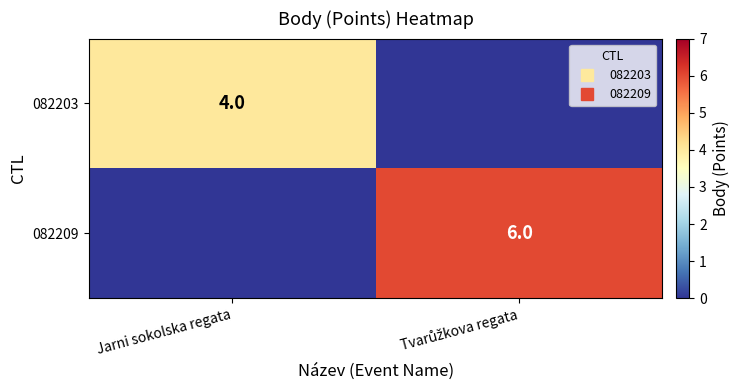

Rank the series by their average value, from highest to lowest.

082209, 082203